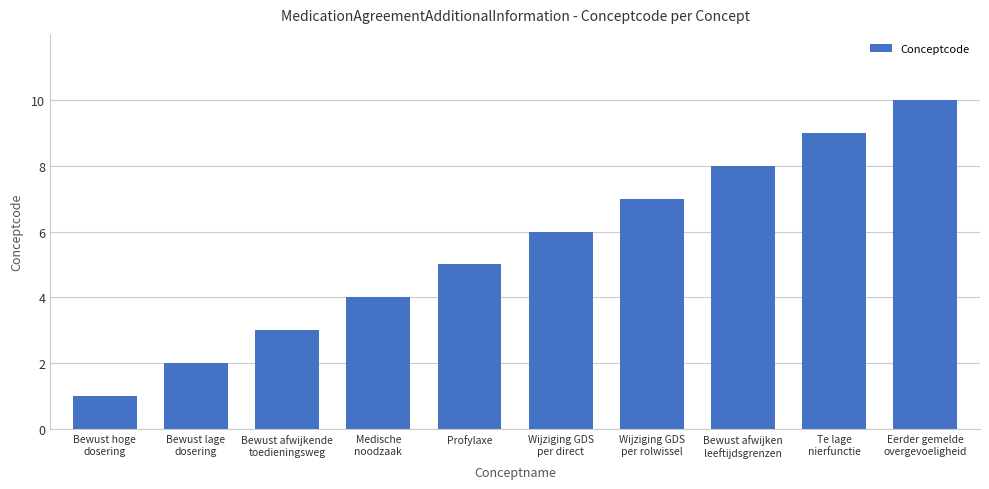

What is the value of the 3rd bar from the left?

3